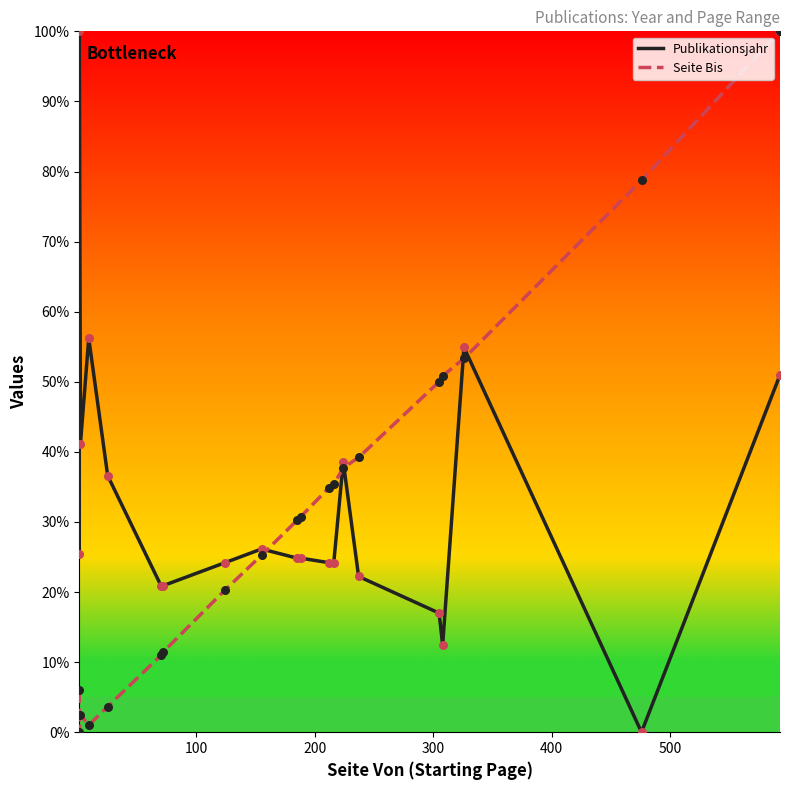

Which series reaches the minimum Y coordinate?

Publikationsjahr